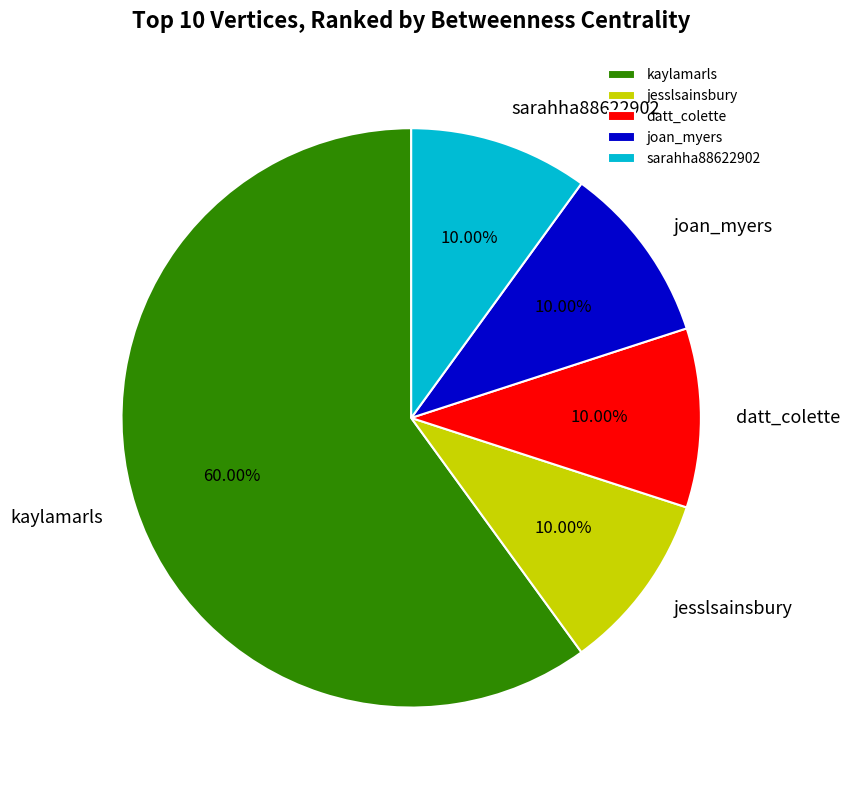

To the nearest percent, what is the average slice percentage?

20%